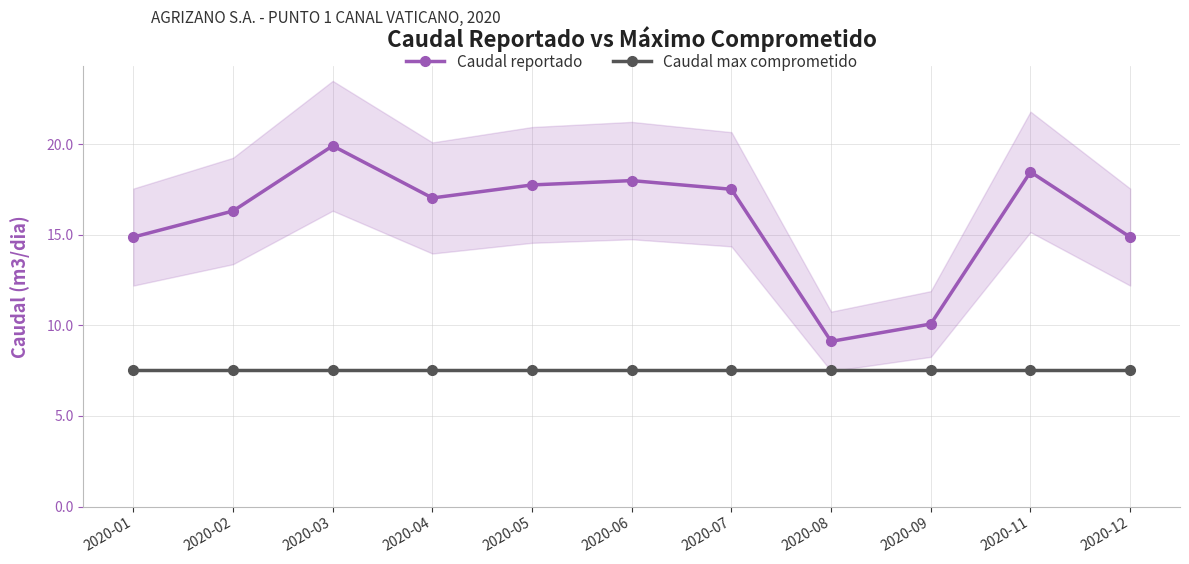

What is the value of the Caudal max comprometido point at the 7th from the left?

7.6